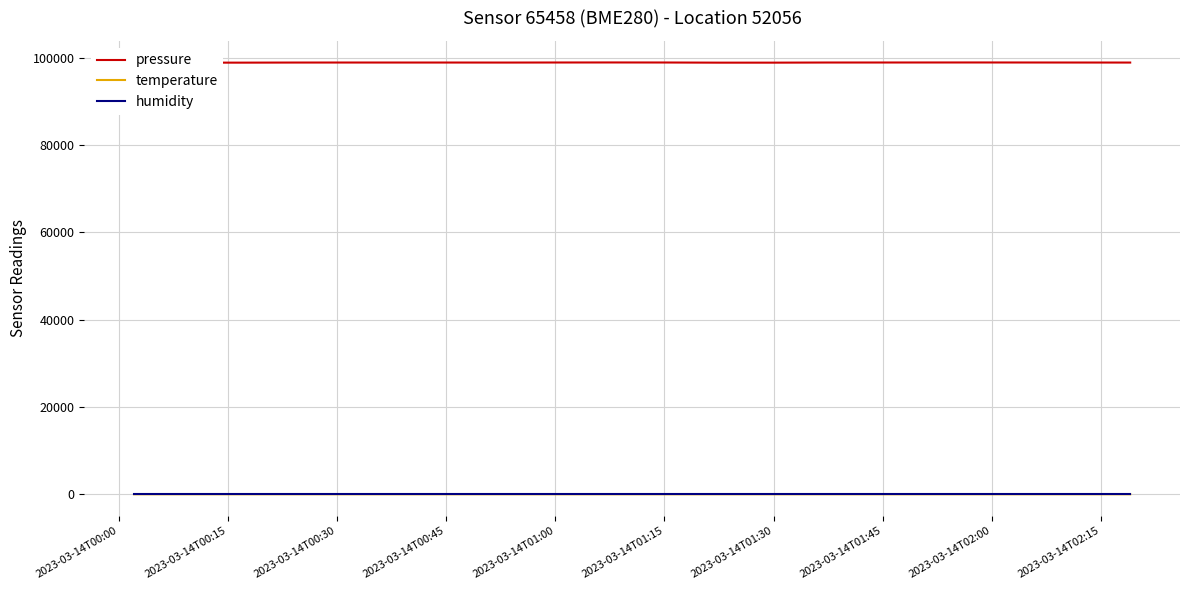

Which series has the largest total across all categories?

pressure